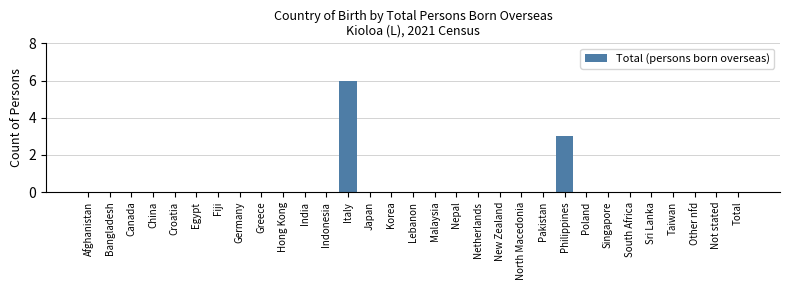

What is the greatest value displayed?

6